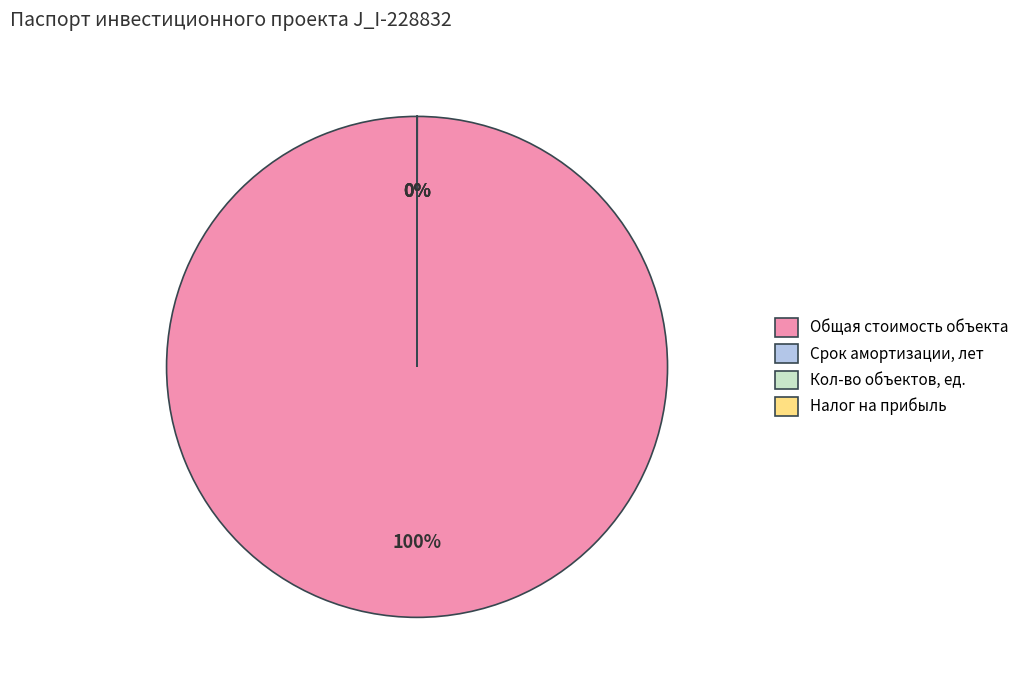

The Общая стоимость объекта slice represents 93% of the pie. True or false?

False